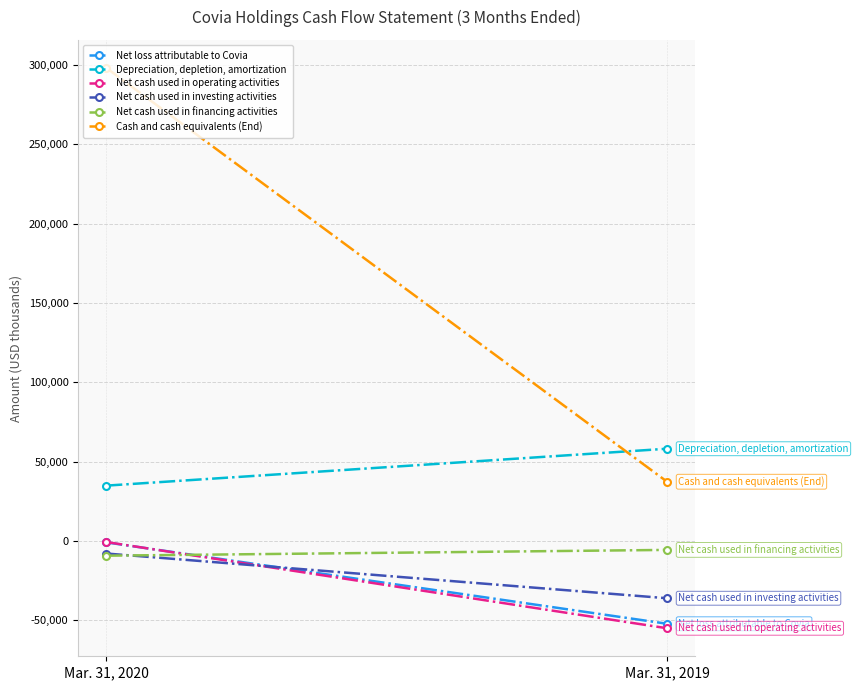

What is the approximate value of Net loss attributable to Covia at Mar. 31, 2019, to the nearest 10?

-52240